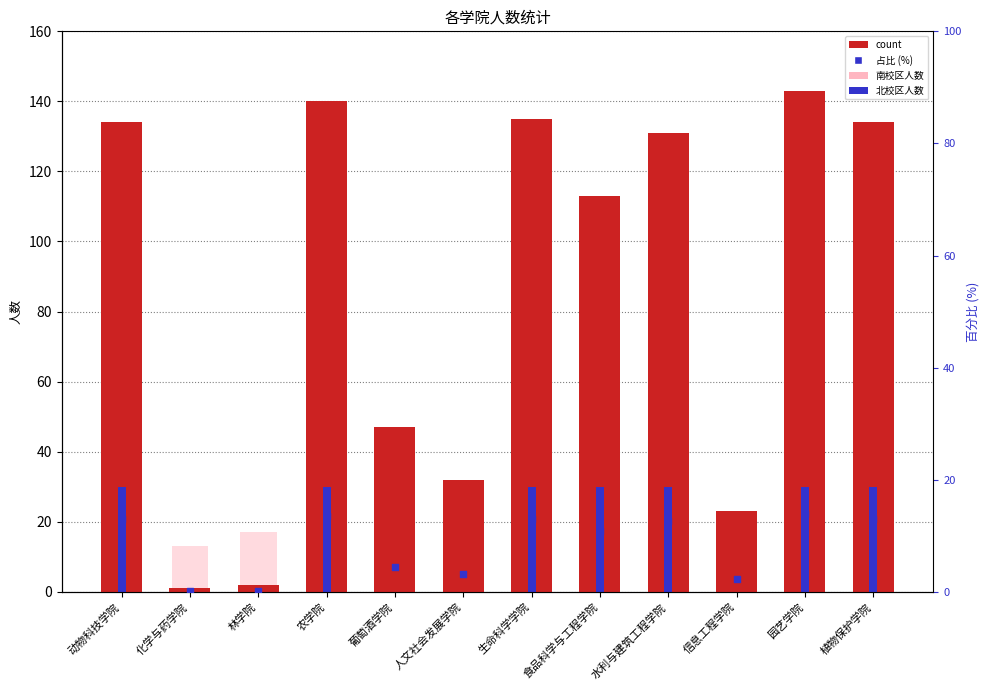

What is the total value across all series at 水利与建筑工程学院?

173.7